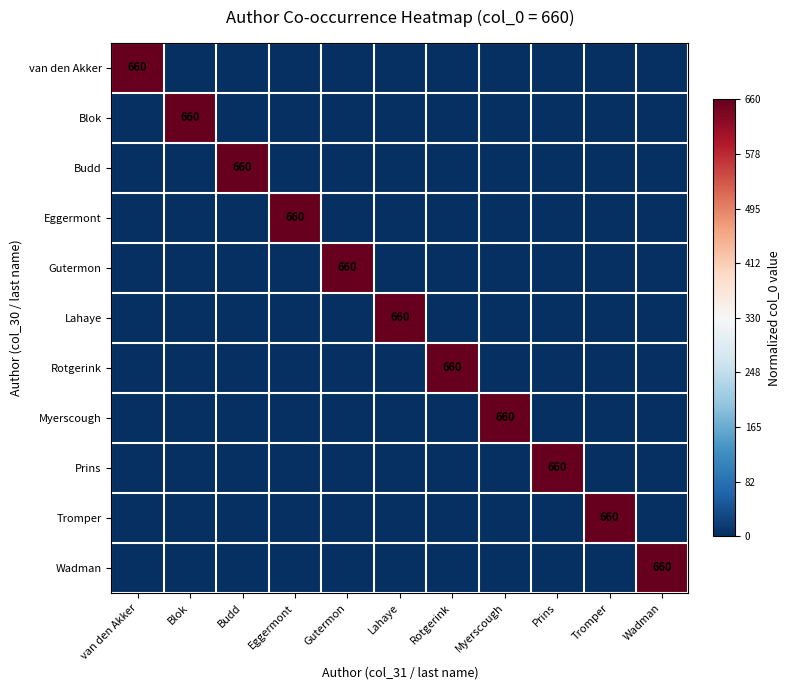

How many positive values does the Myerscough series have?

1